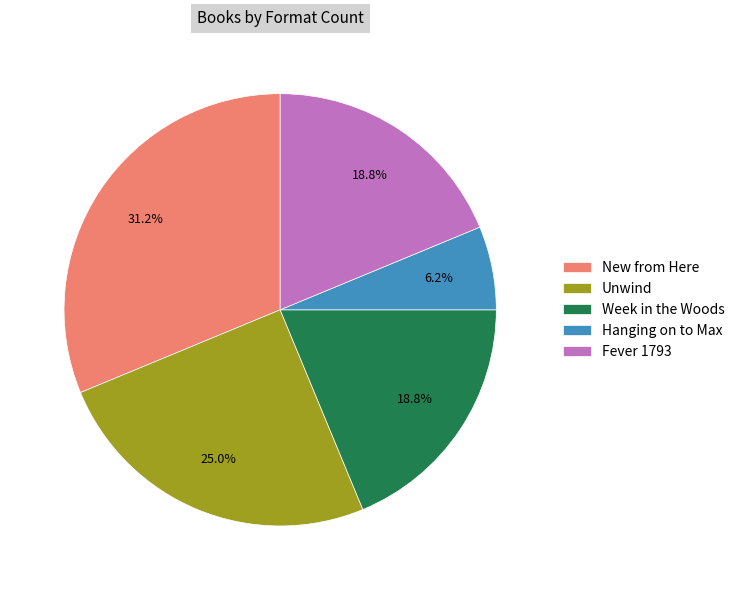

True or false: New from Here accounts for 39% of the total.

False